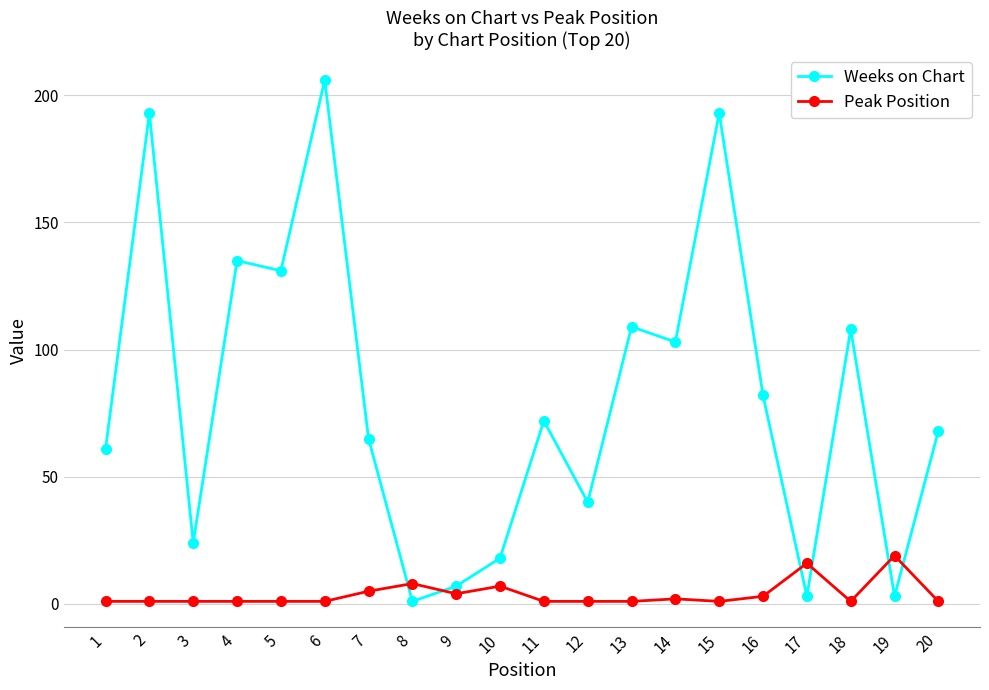

Which series has the largest total across all categories?

Weeks on Chart